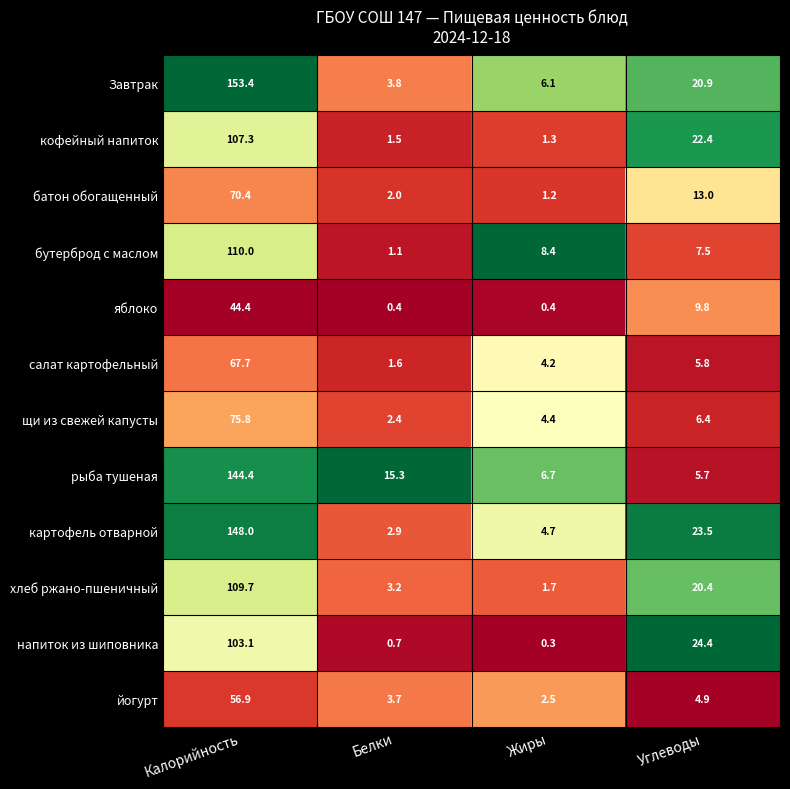

Which series has the widest spread of values?

Завтрак